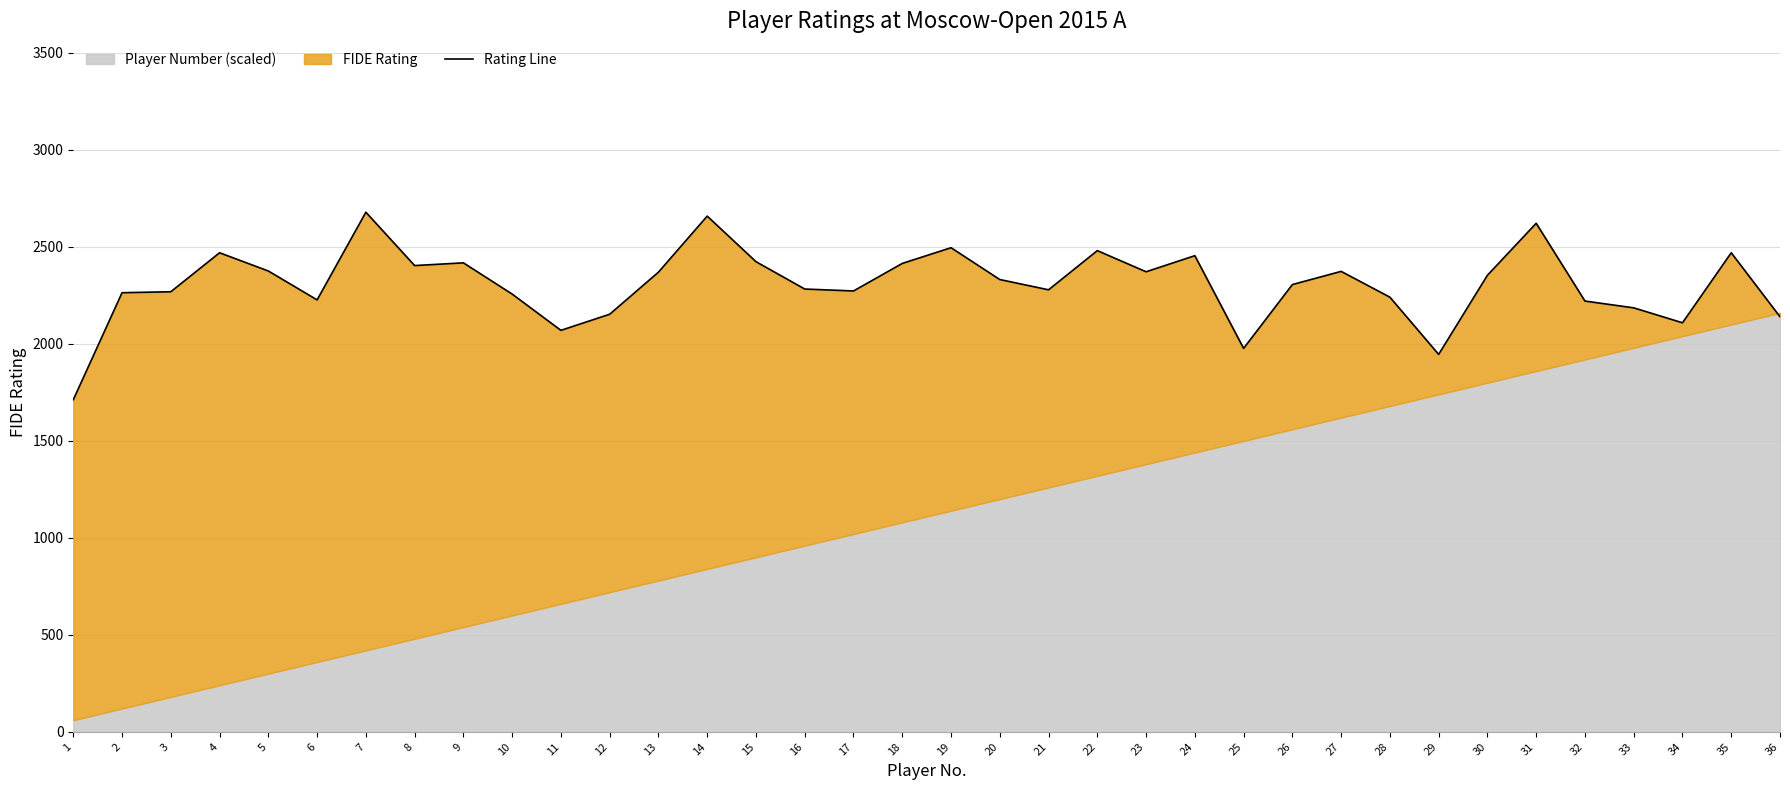

What is the value of the 23rd point from the left?

2372